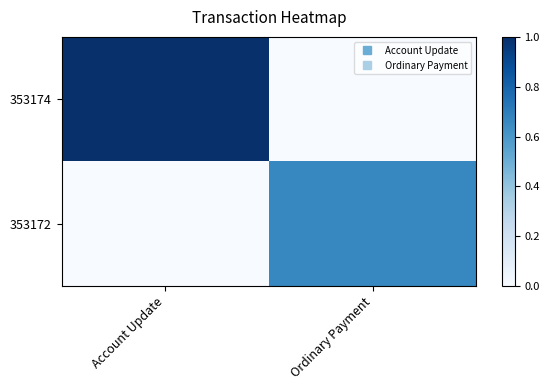

Reading left to right, list all the values displayed in this chart.

353174: Account Update=1.0	Ordinary Payment=0.0
353172: Account Update=0.0	Ordinary Payment=0.7